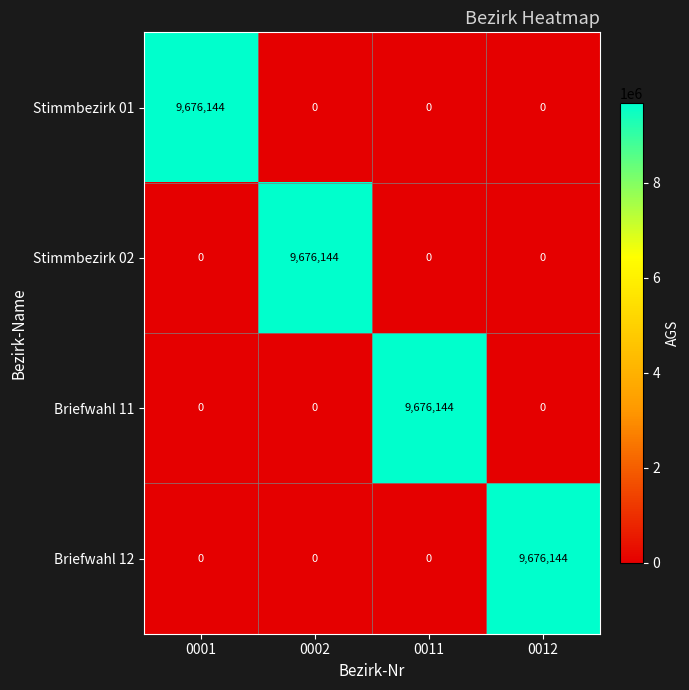

What is the spread (max minus min) of values at 0002?

9676144